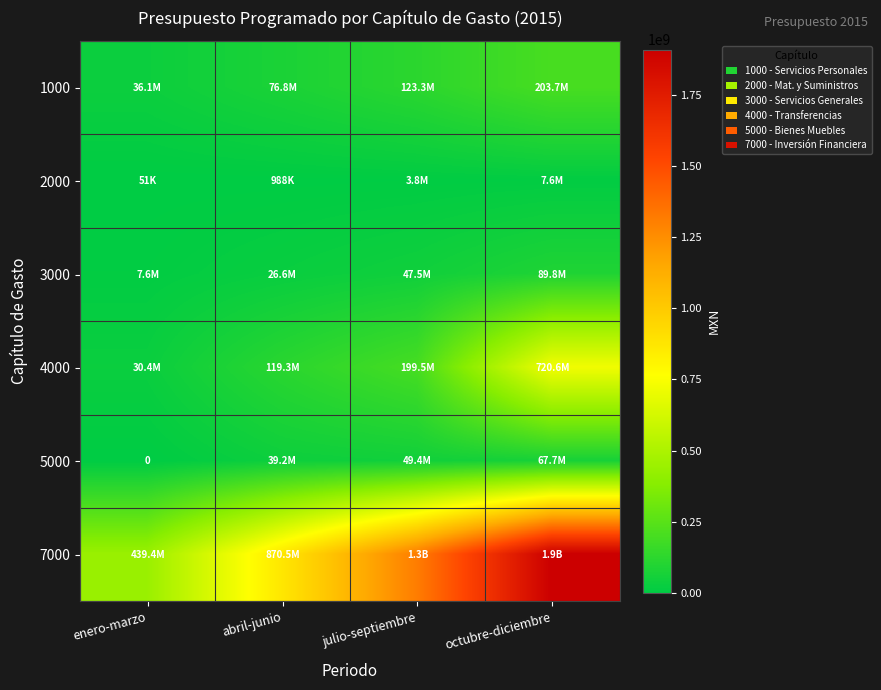

What is the sum of the 4000 values at julio-septiembre and abril-junio?

318872905.5